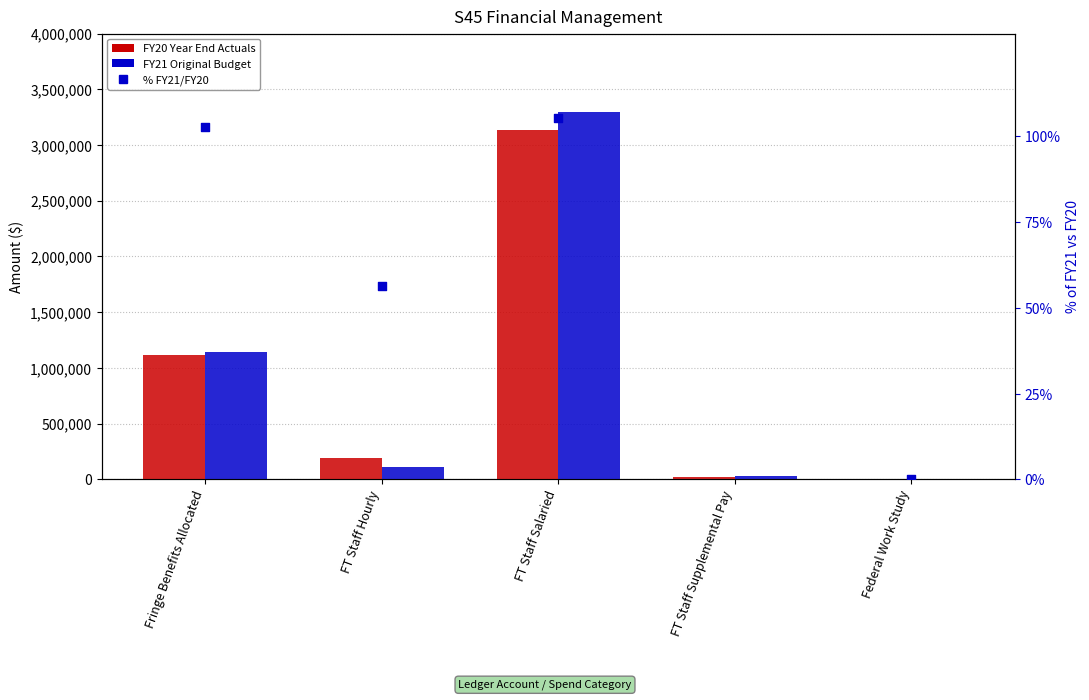

What is the total value across all series at FT Staff Hourly?

302043.5